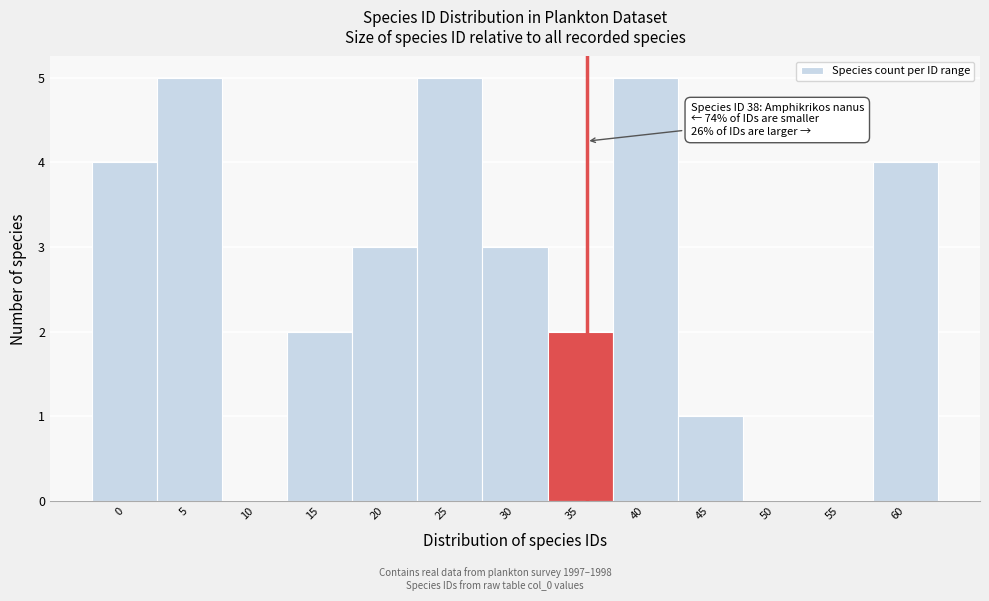

Reading left to right, list all the values displayed in this chart.

0=4	5=5	10=0	15=2	20=3	25=5	30=3	35=2	40=5	45=1	50=0	55=0	60=4